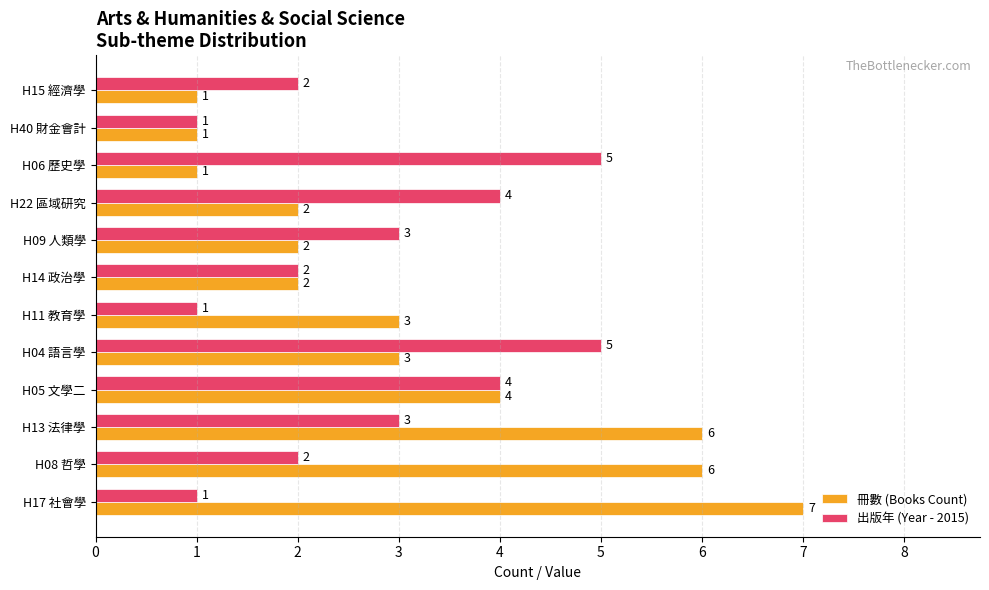

Is it true that 冊數 (Books Count) equals 3 at H22 區域研究?

False